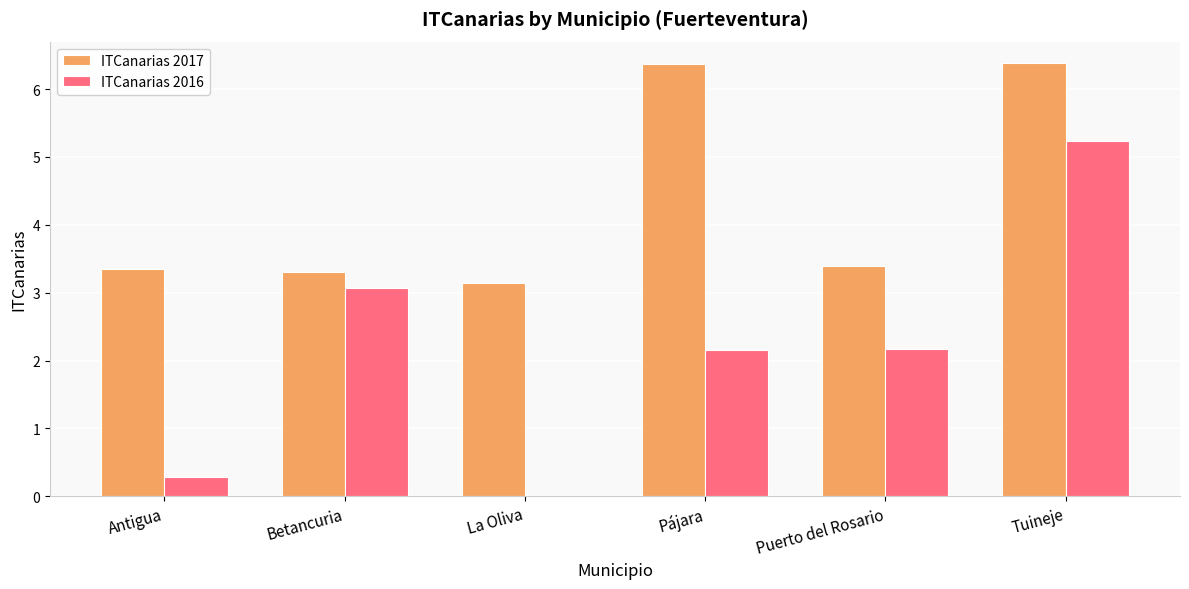

True or false: ITCanarias 2017 has a value of 6.4 at Pájara.

True